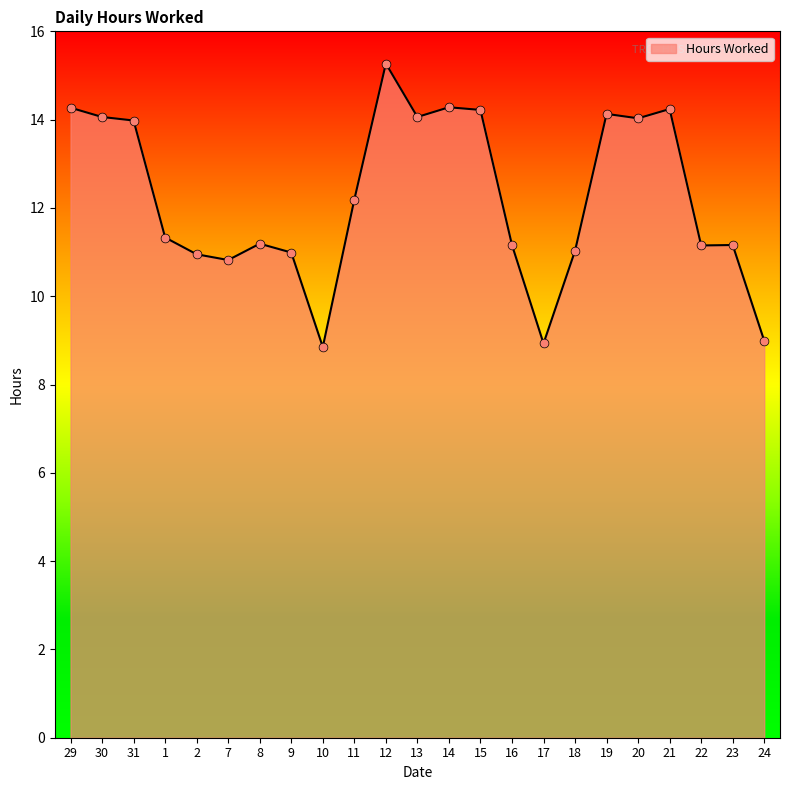

Between 2 and 8, which is larger?

8